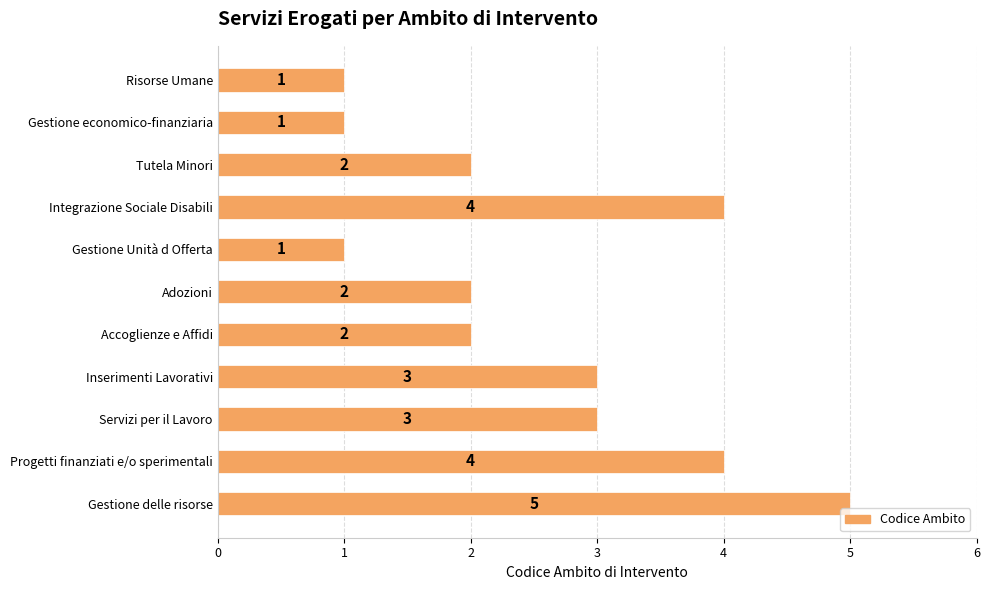

What is the sum of all values?

28